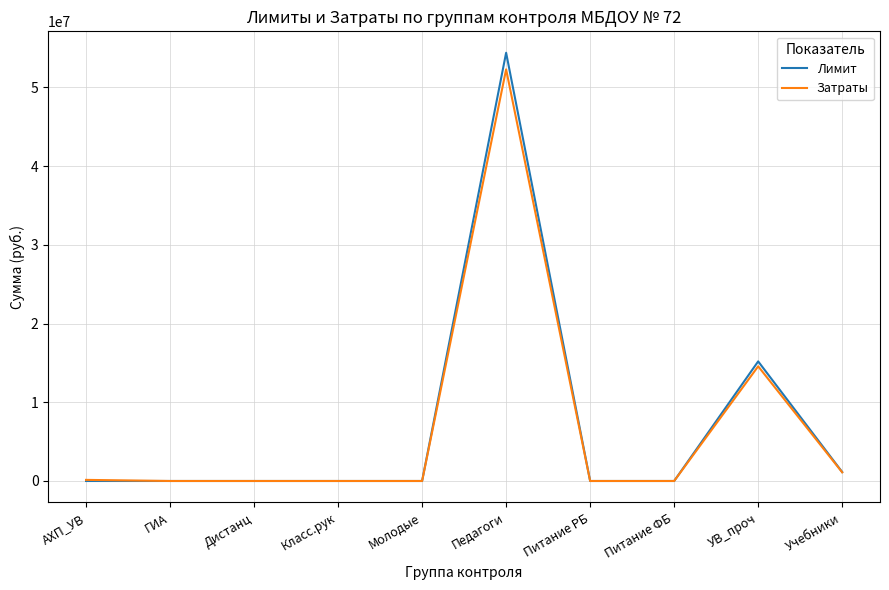

What is the maximum value for Затраты?

52279000